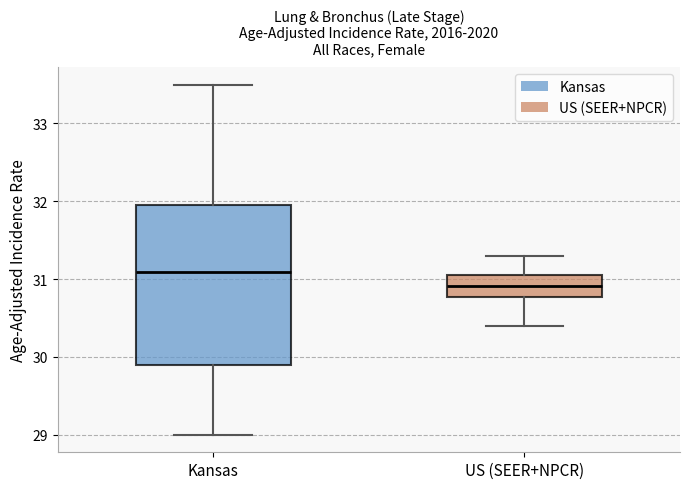

Where does the lower whisker of the box for US (SEER+NPCR) end on the y-axis? The values are not printed on the chart, so give them approximately, as read against the axis.

30.4